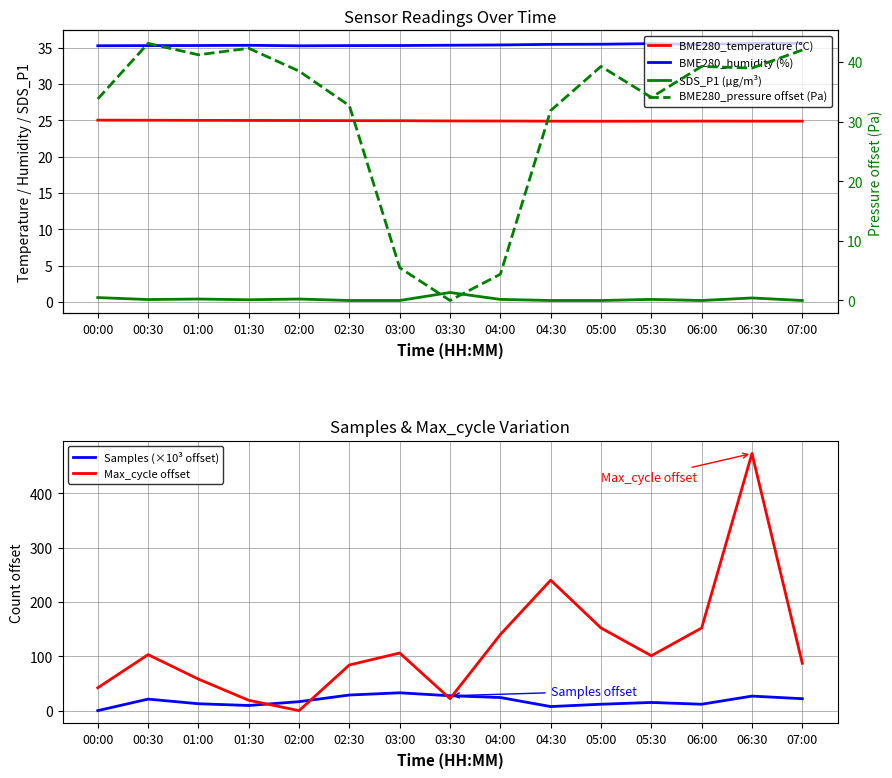

How many intersections are there between Max_cycle offset and BME280_temperature (°C)?

4